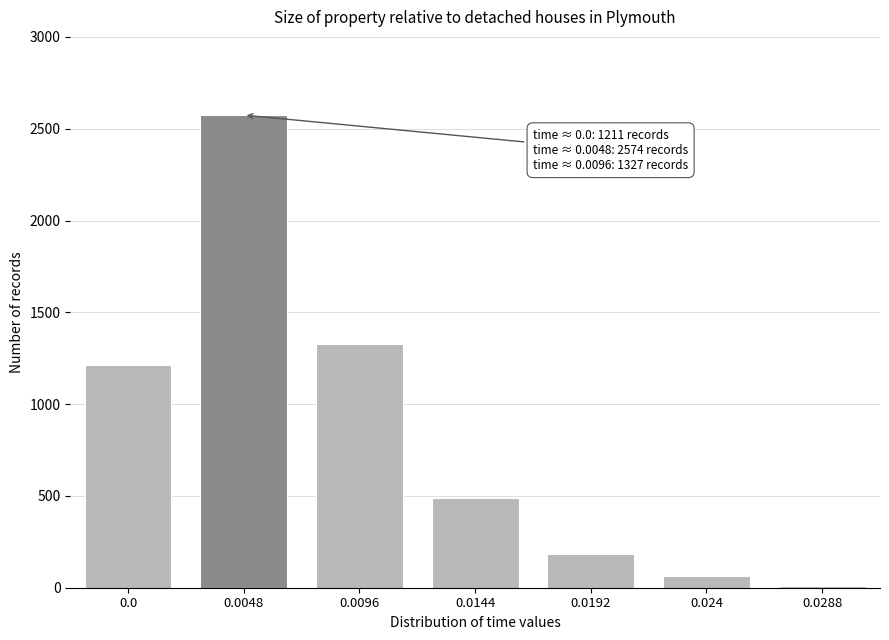

Reading left to right, extract all data points from this chart.

1211	2574	1327	487	186	62	12